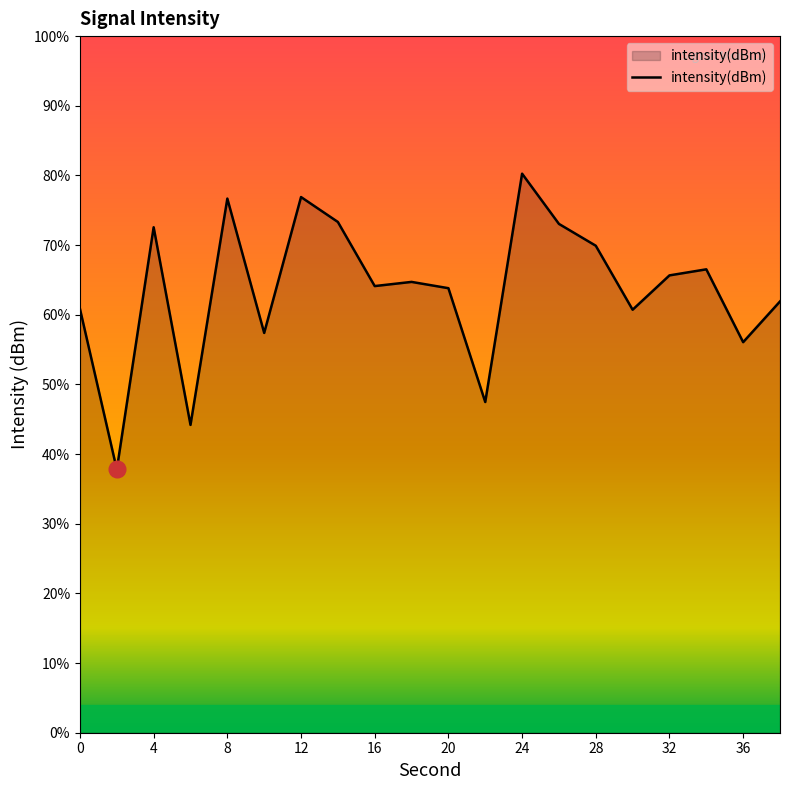

Which label corresponds to the largest value in the chart?

24